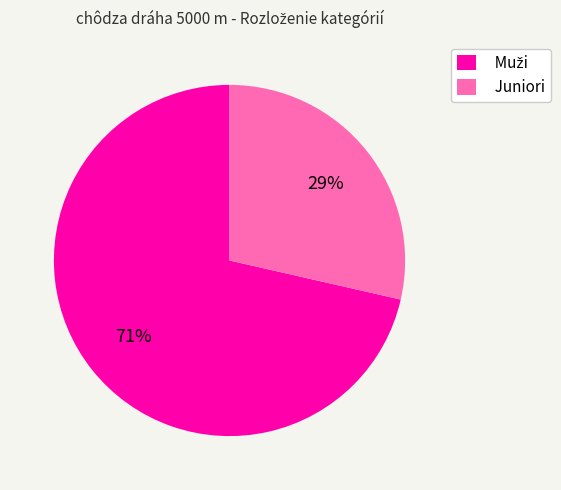

Is Juniori the majority of the pie?

No